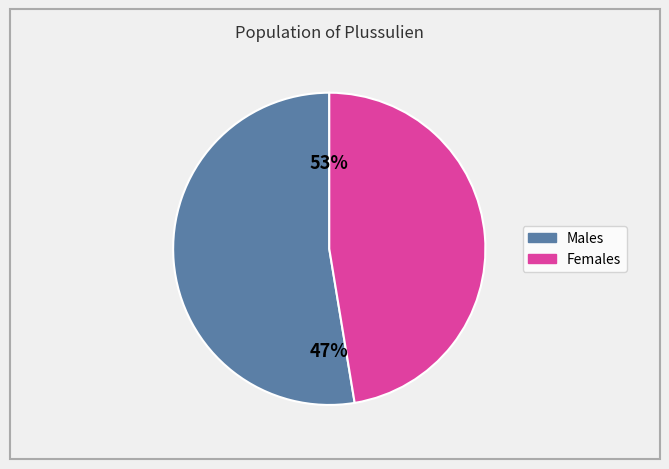

The E slice represents 1% of the pie. True or false?

False